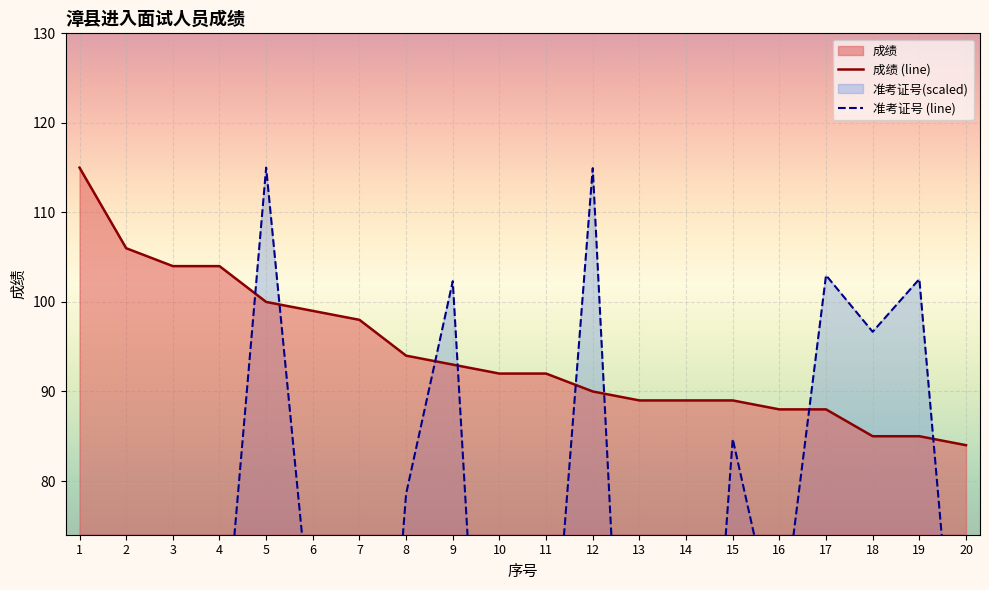

What is the value of the 准考证号 (line) point at the 8th from the left?

78.6